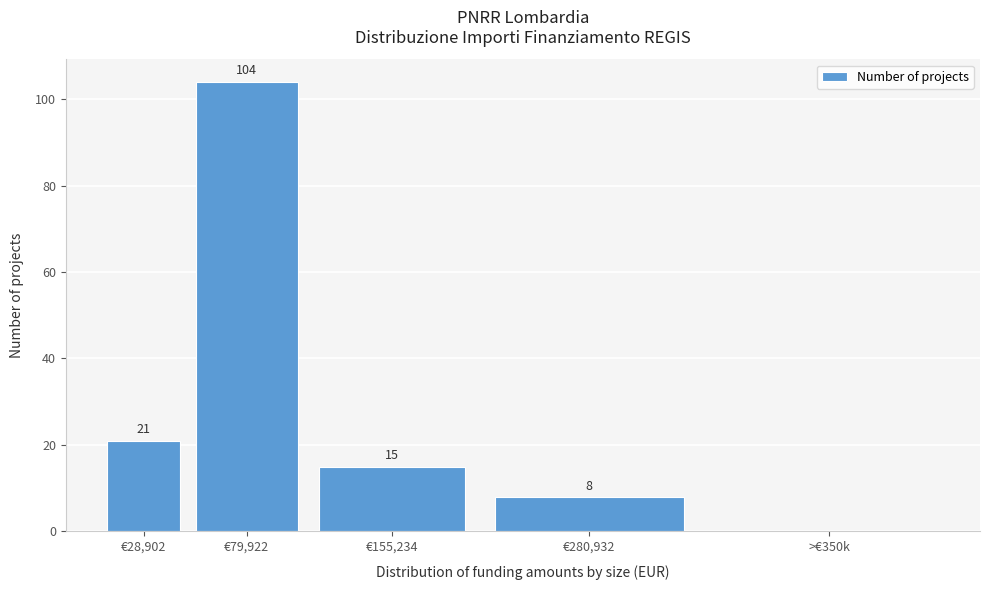

Reading left to right, list all the values displayed in this chart.

€28,902=21	€79,922=104	€155,234=15	€280,932=8	>€350k=0